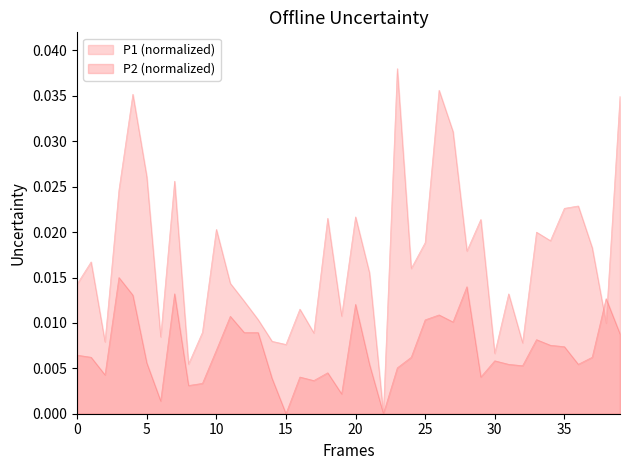

How many values in P1 are above zero?

39